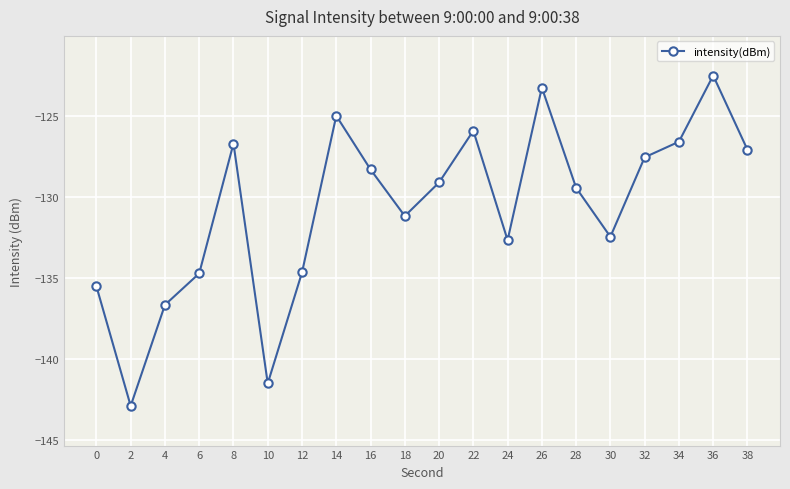

What is the value of the 20th point from the left?

-127.1